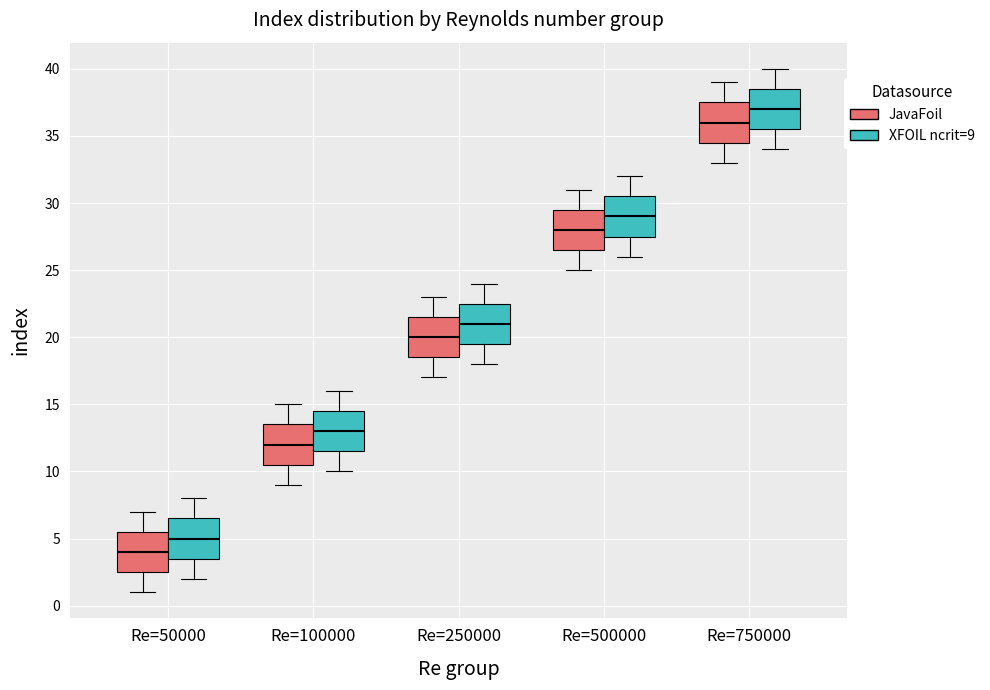

Reading left to right, transcribe this box plot: for each box, give where its median line is, the range the box spans, and where its two whiskers end, as read against the y-axis. The values are not printed on the chart, so give them approximately, as read against the axis.

Re=50000 (JavaFoil): median 4.0, box 2.5 to 5.5, whiskers 1.0 to 7.0
Re=50000 (XFOIL ncrit=9): median 5.0, box 3.5 to 6.5, whiskers 2.0 to 8.0
Re=100000 (JavaFoil): median 12.0, box 10.5 to 13.5, whiskers 9.0 to 15.0
Re=100000 (XFOIL ncrit=9): median 13.0, box 11.5 to 14.5, whiskers 10.0 to 16.0
Re=250000 (JavaFoil): median 20.0, box 18.5 to 21.5, whiskers 17.0 to 23.0
Re=250000 (XFOIL ncrit=9): median 21.0, box 19.5 to 22.5, whiskers 18.0 to 24.0
Re=500000 (JavaFoil): median 28.0, box 26.5 to 29.5, whiskers 25.0 to 31.0
Re=500000 (XFOIL ncrit=9): median 29.0, box 27.5 to 30.5, whiskers 26.0 to 32.0
Re=750000 (JavaFoil): median 36.0, box 34.5 to 37.5, whiskers 33.0 to 39.0
Re=750000 (XFOIL ncrit=9): median 37.0, box 35.5 to 38.5, whiskers 34.0 to 40.0